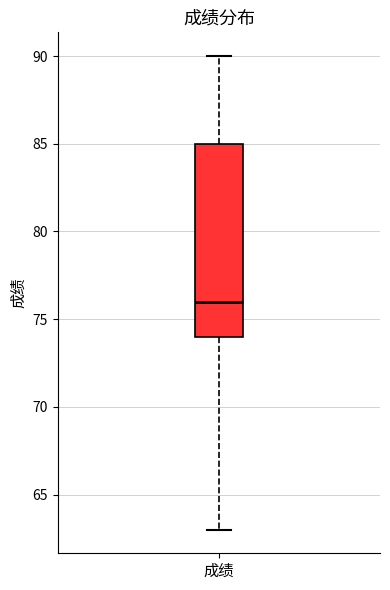

Read this box plot against the y-axis: the position of the median line, the range covered by the box, and the ends of both whiskers. The values are not printed on the chart, so give them approximately, as read against the axis.

median 76, box 74 to 85, whiskers 63 to 90